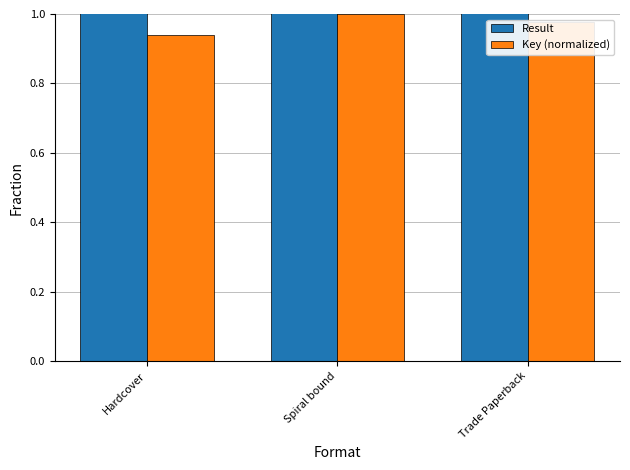

How many groups of bars are there?

3